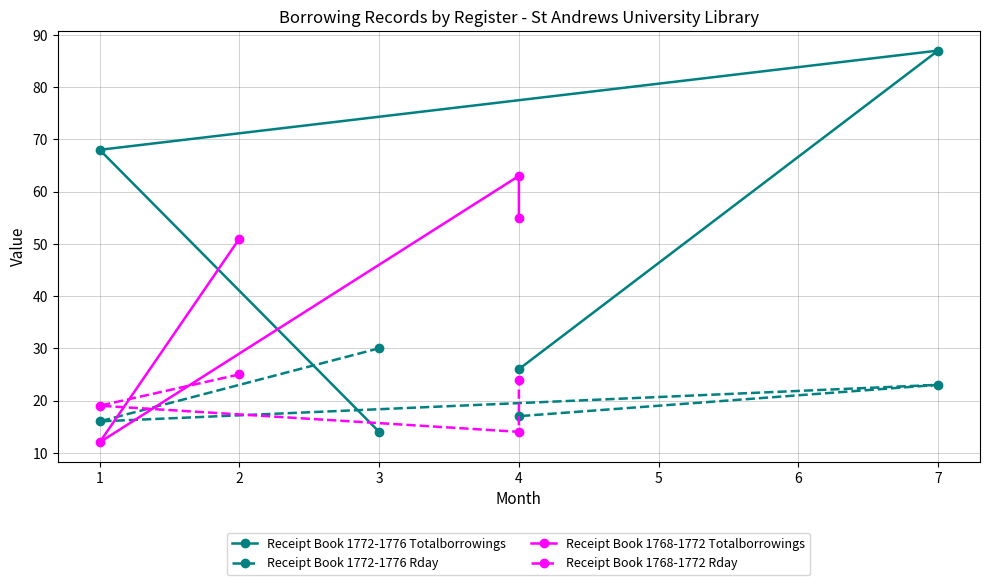

What is the difference between the second highest and minimum values in the Receipt Book 1772-1776 Rday series?

7